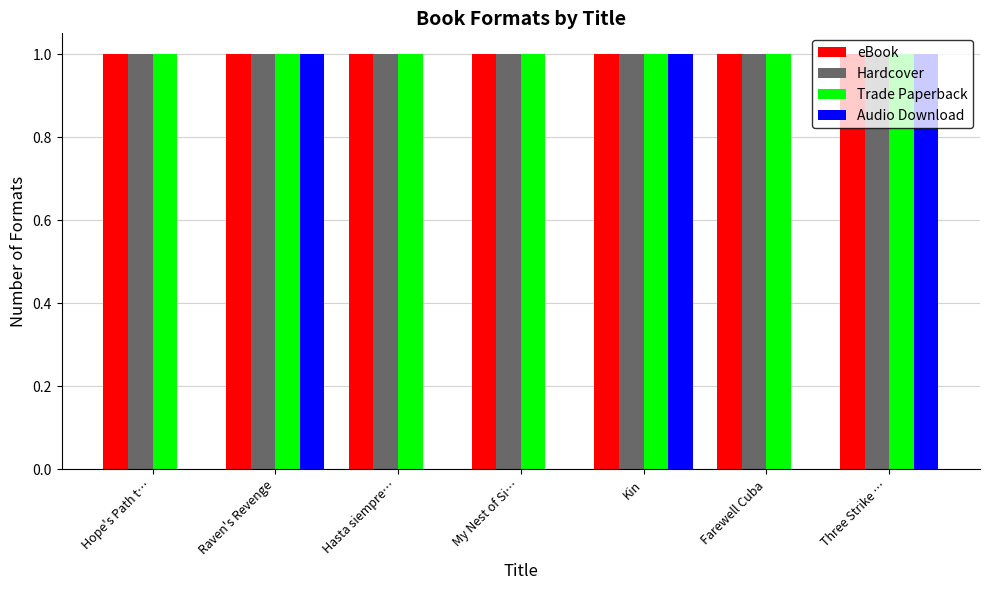

Reading left to right, list all the values displayed in this chart.

eBook: Hope's Path t…=1	Raven's Revenge=1	Hasta siempre…=1	My Nest of Si…=1	Kin=1	Farewell Cuba=1	Three Strike …=1
Hardcover: Hope's Path t…=1	Raven's Revenge=1	Hasta siempre…=1	My Nest of Si…=1	Kin=1	Farewell Cuba=1	Three Strike …=1
Trade Paperback: Hope's Path t…=1	Raven's Revenge=1	Hasta siempre…=1	My Nest of Si…=1	Kin=1	Farewell Cuba=1	Three Strike …=1
Audio Download: Hope's Path t…=0	Raven's Revenge=1	Hasta siempre…=0	My Nest of Si…=0	Kin=1	Farewell Cuba=0	Three Strike …=1